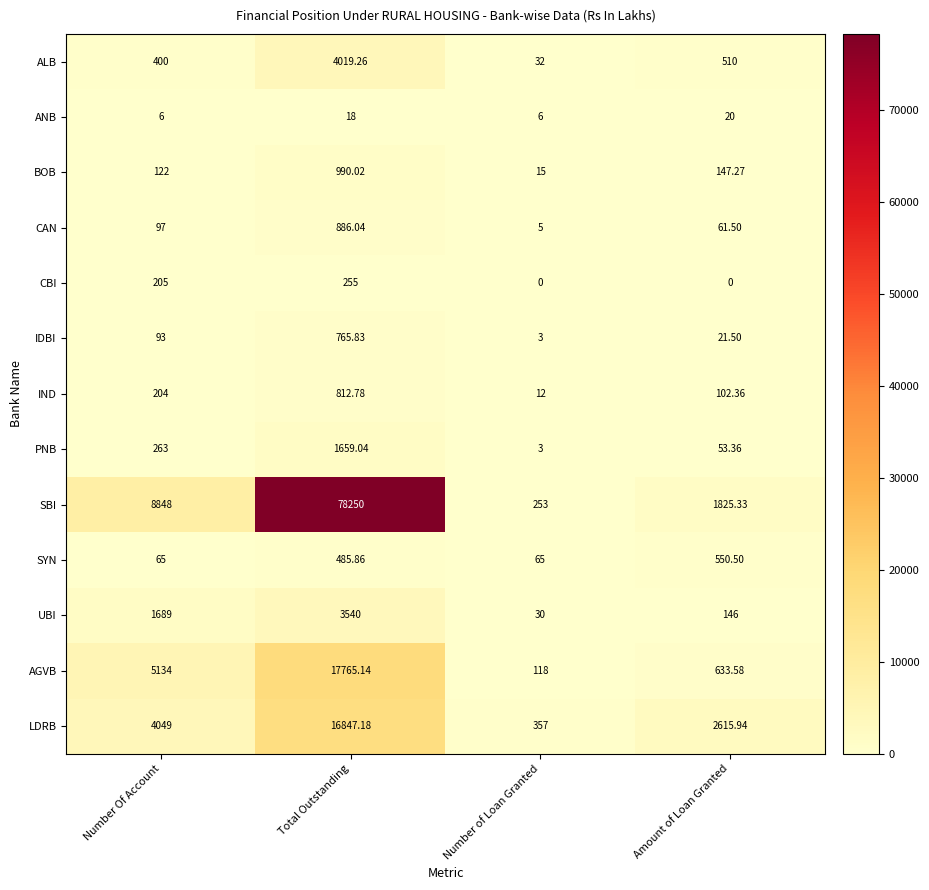

Between Total Outstanding and Number of Loan Granted, which series saw the biggest shift?

SBI